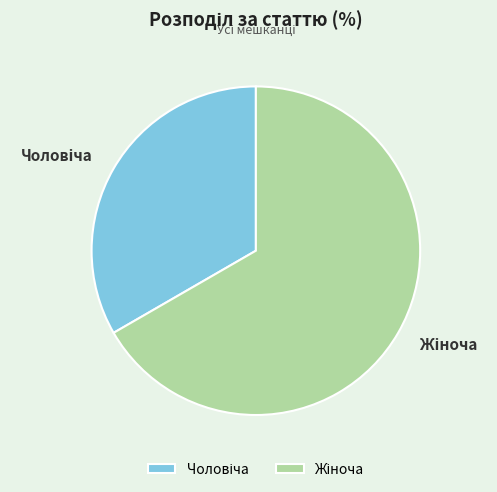

Is there a majority slice in this chart?

Yes